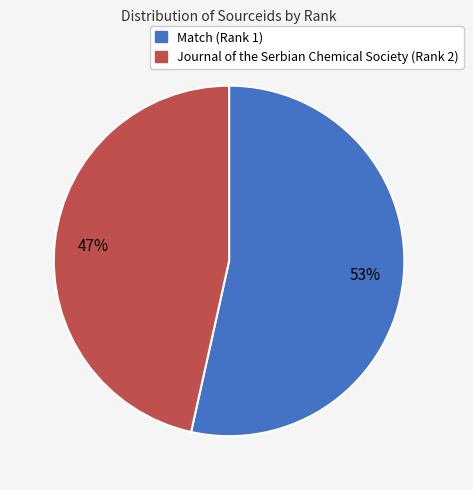

How many segments does this pie chart have?

2